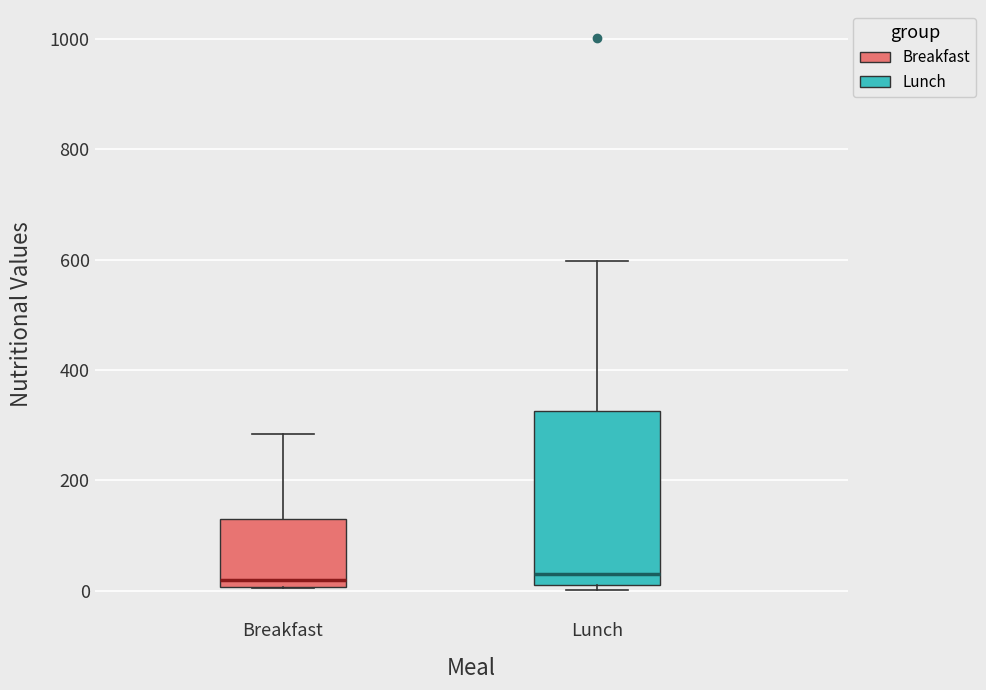

Reading left to right, transcribe this box plot: for each box, give where its median line is, the range the box spans, and where its two whiskers end, as read against the y-axis. The values are not printed on the chart, so give them approximately, as read against the axis.

Breakfast: median 20, box 0 to 120, whiskers 0 to 280
Lunch: median 40, box 0 to 320, whiskers 0 (just below the box's lower edge) to 600